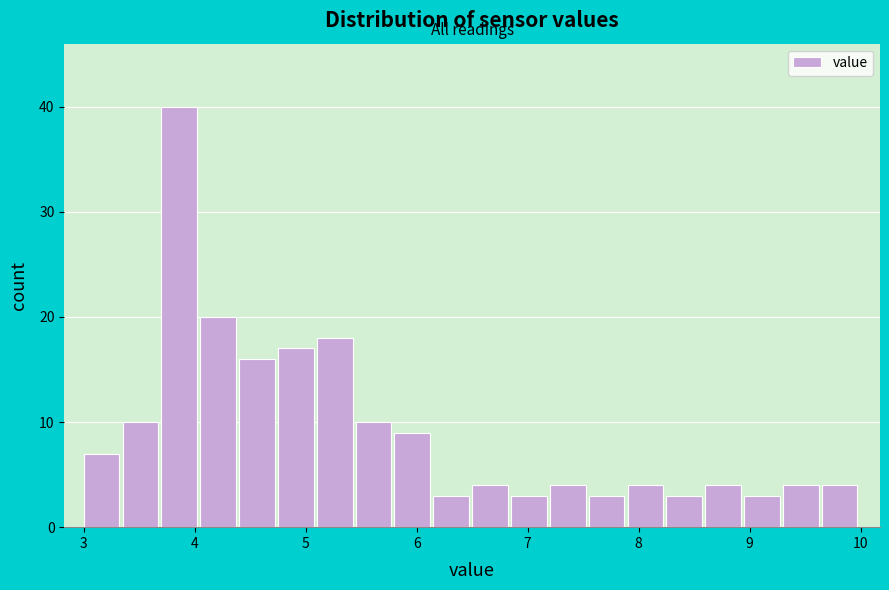

Around what value on the x-axis is the tallest bar? Give the approximate position of its centre, as read against the axis.

3.9